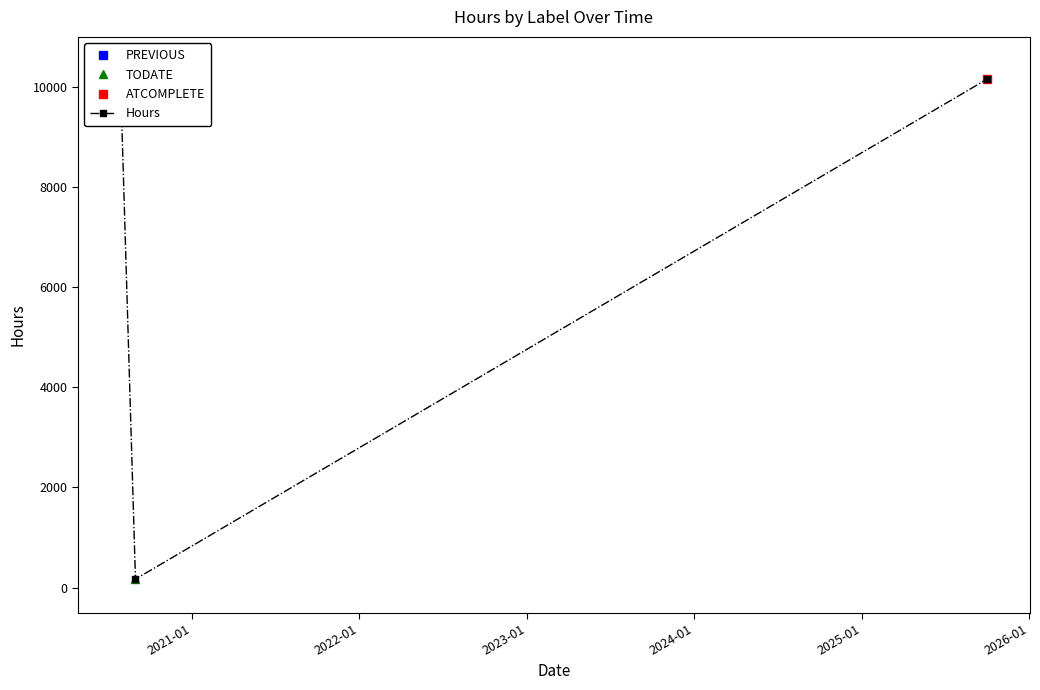

Reading left to right, what are all the values shown in this chart?

9664	168	10152